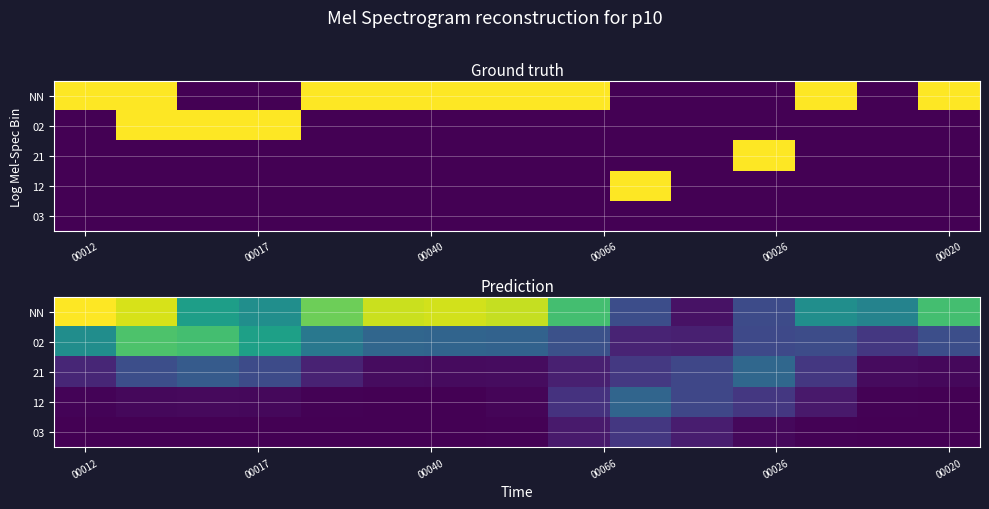

What is the spread (max minus min) of values at 9?

0.2